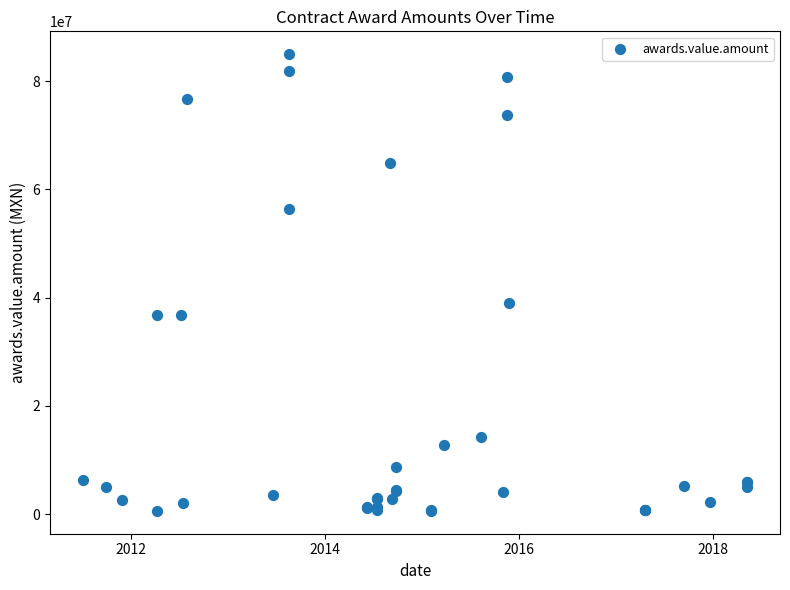

What Y value in the scatter plot is closest to 42784372?

39025079.8